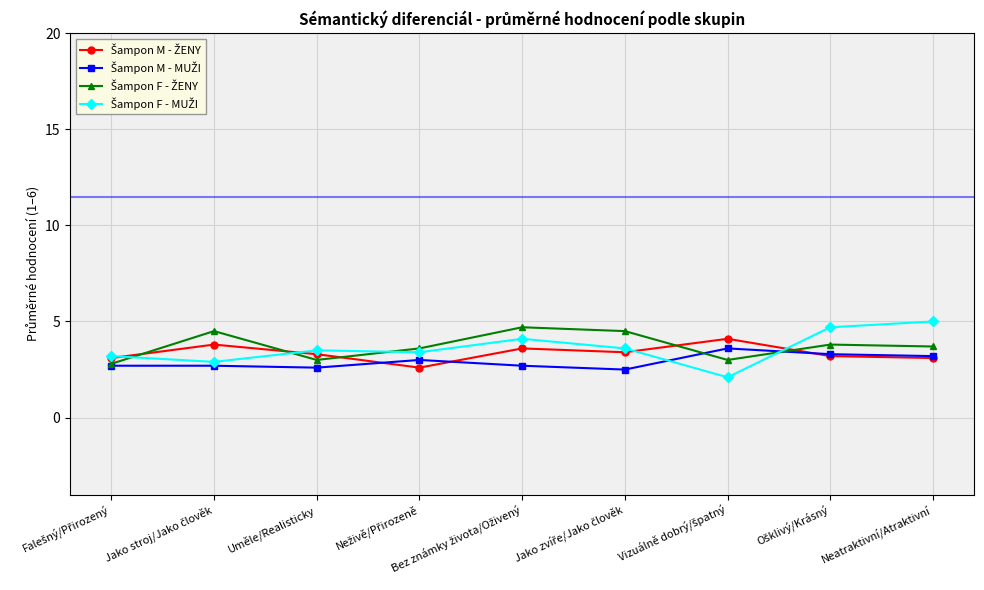

What position from the left is Uměle/Realisticky?

3